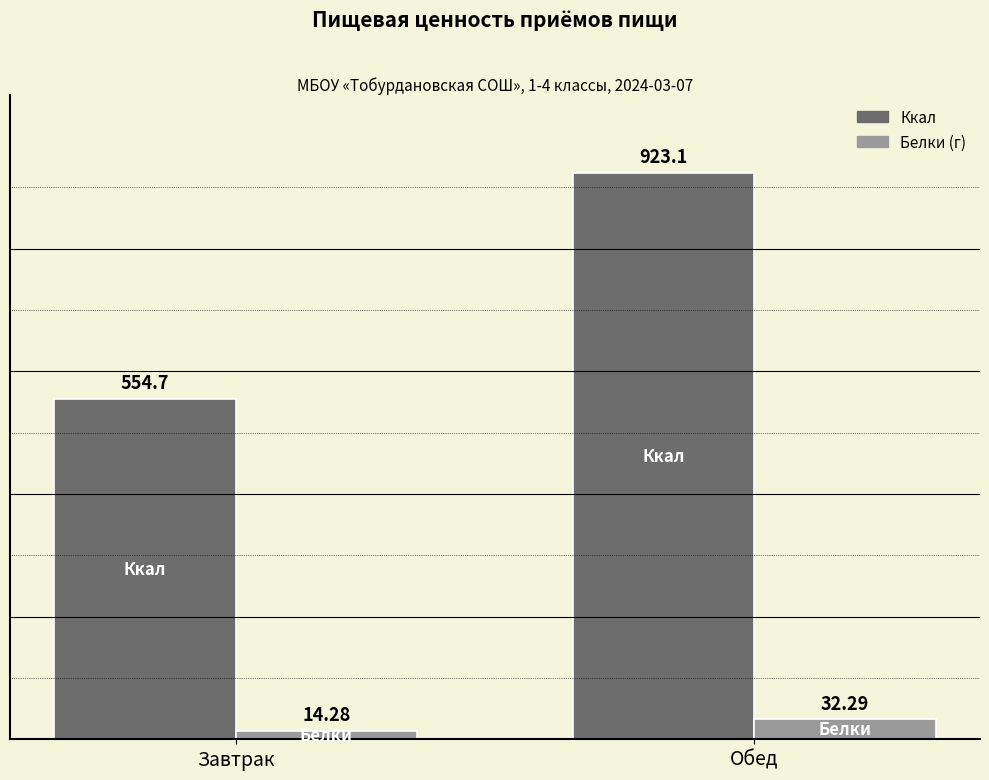

Count the number of data series in this chart.

2